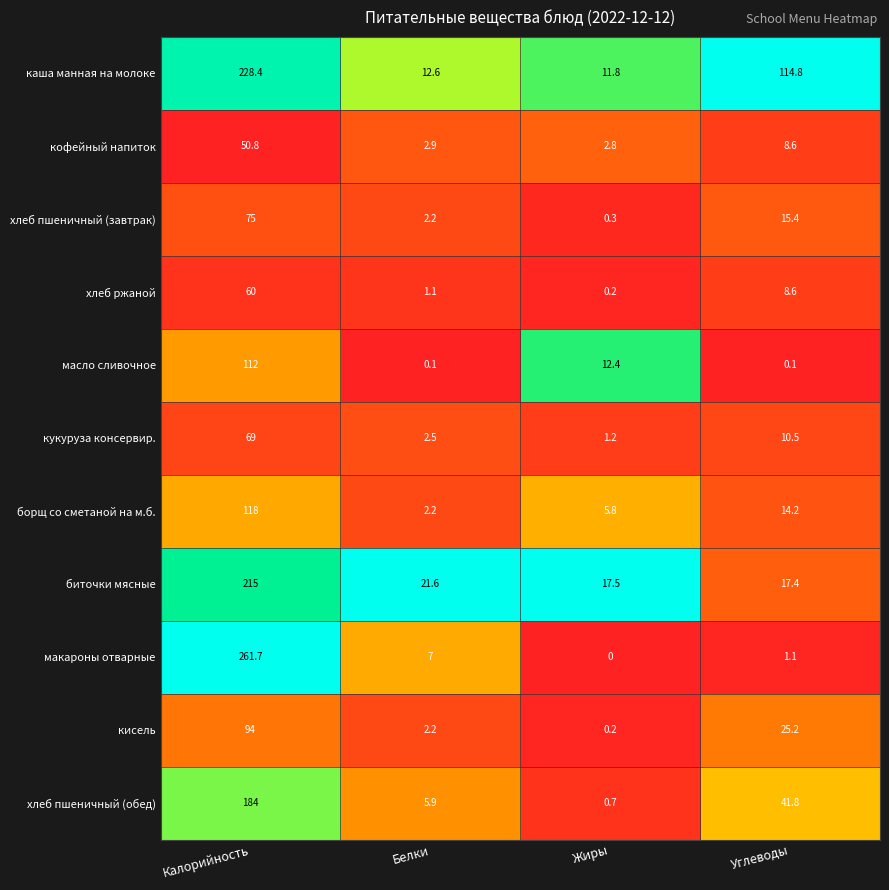

At Калорийность, list the series in order from smallest to largest.

кофейный напиток, хлеб ржаной, кукуруза консервир., хлеб пшеничный (завтрак), кисель, масло сливочное, борщ со сметаной на м.б., хлеб пшеничный (обед), биточки мясные, каша манная на молоке, макароны отварные